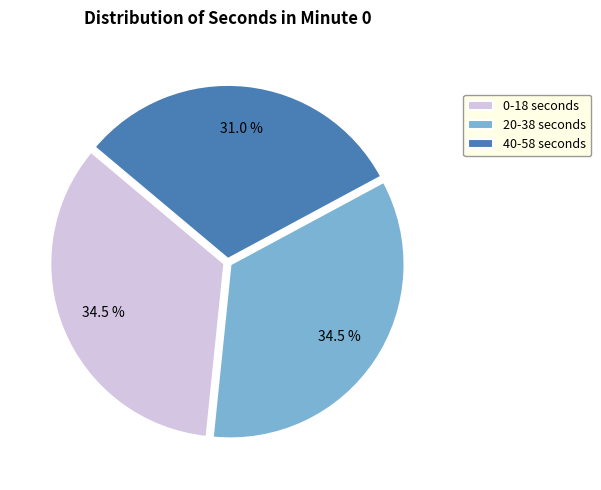

What portion of the pie excludes 40-58 seconds?

69.0%